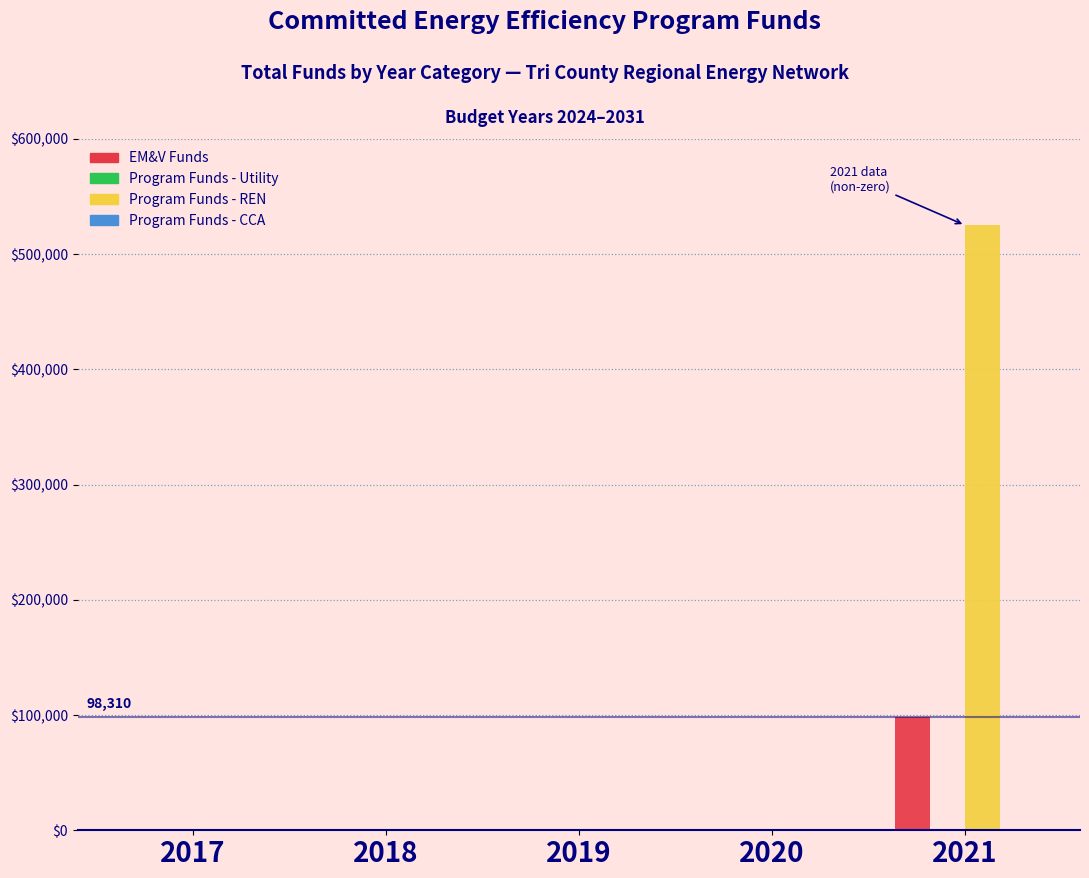

Reading right to left, transcribe all the data shown in this chart.

EM&V Funds: 2021=98310	2020=0	2019=0	2018=0	2017=0
Program Funds - REN: 2021=525000	2020=0	2019=0	2018=0	2017=0